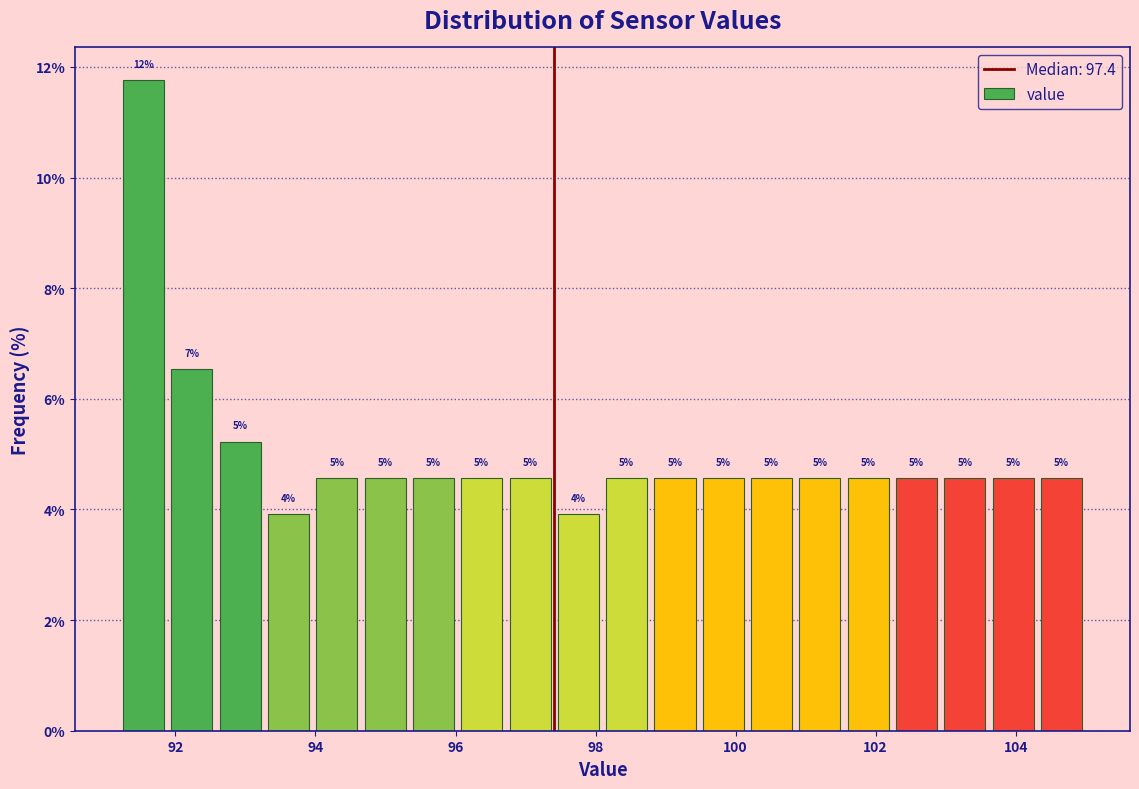

Read against the x-axis, roughly where is the centre of the tallest bar?

91.6